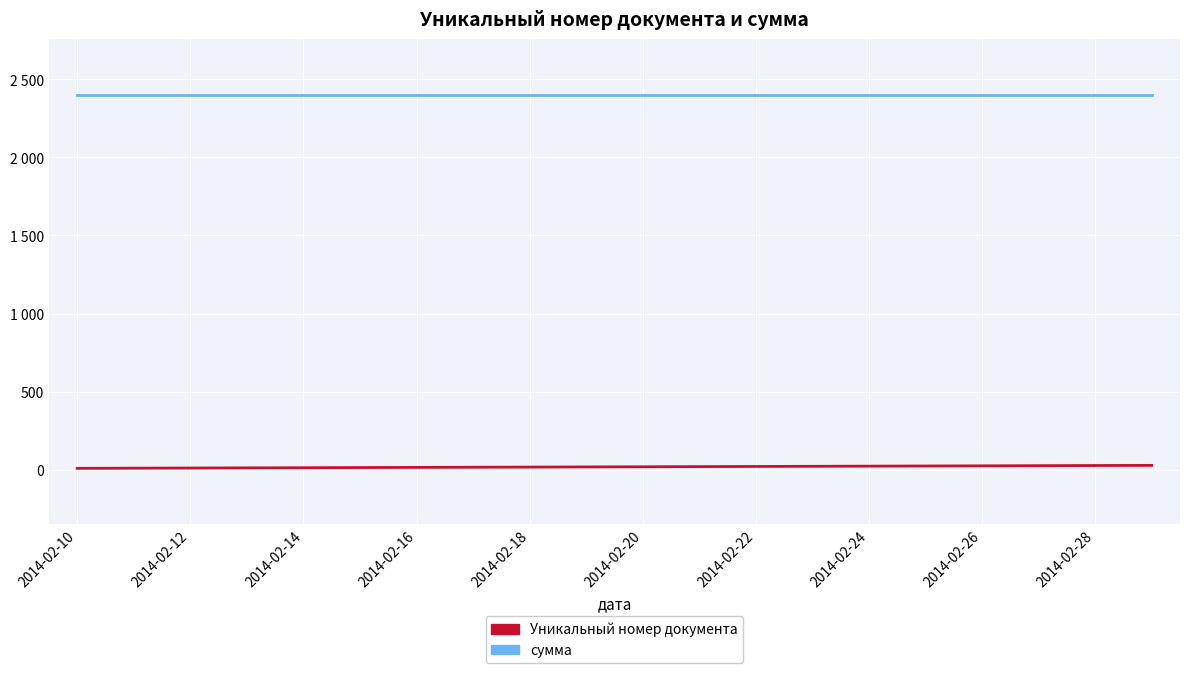

True or false: Уникальный номер документа has more than 0 interior local peaks.

False